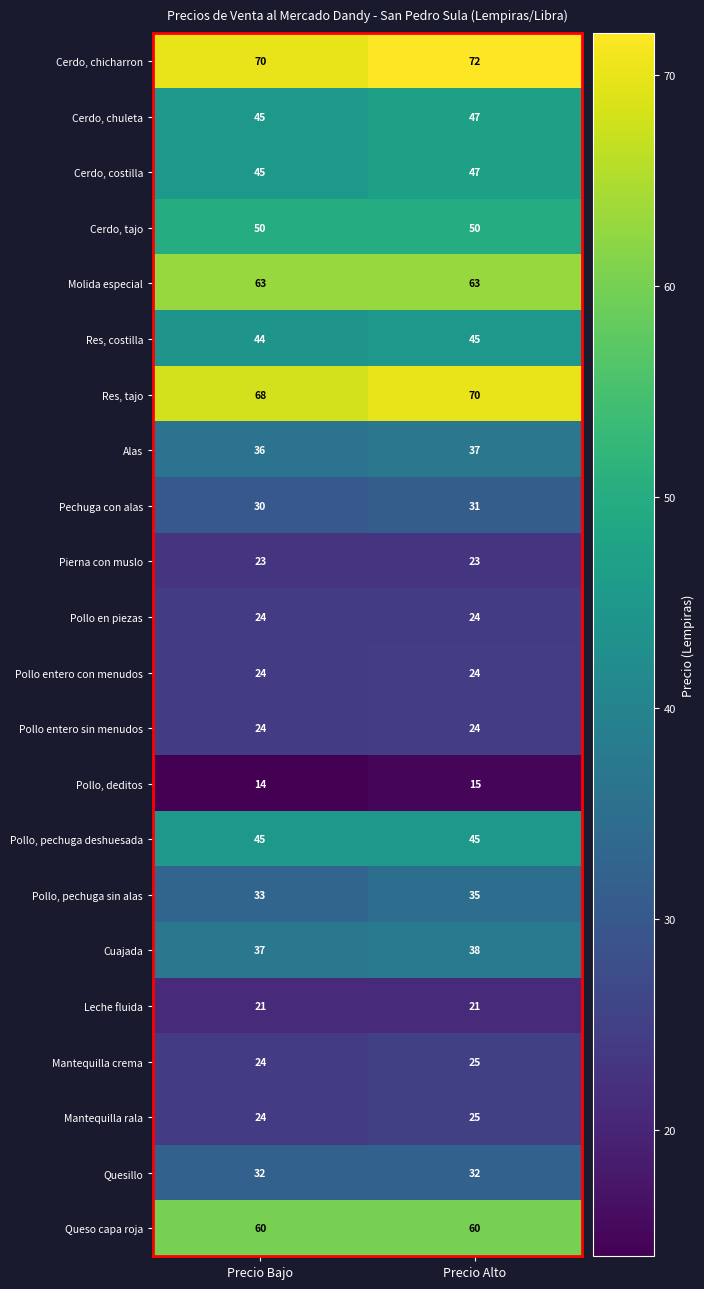

Is it true that Leche fluida equals 36 at Precio Alto?

False